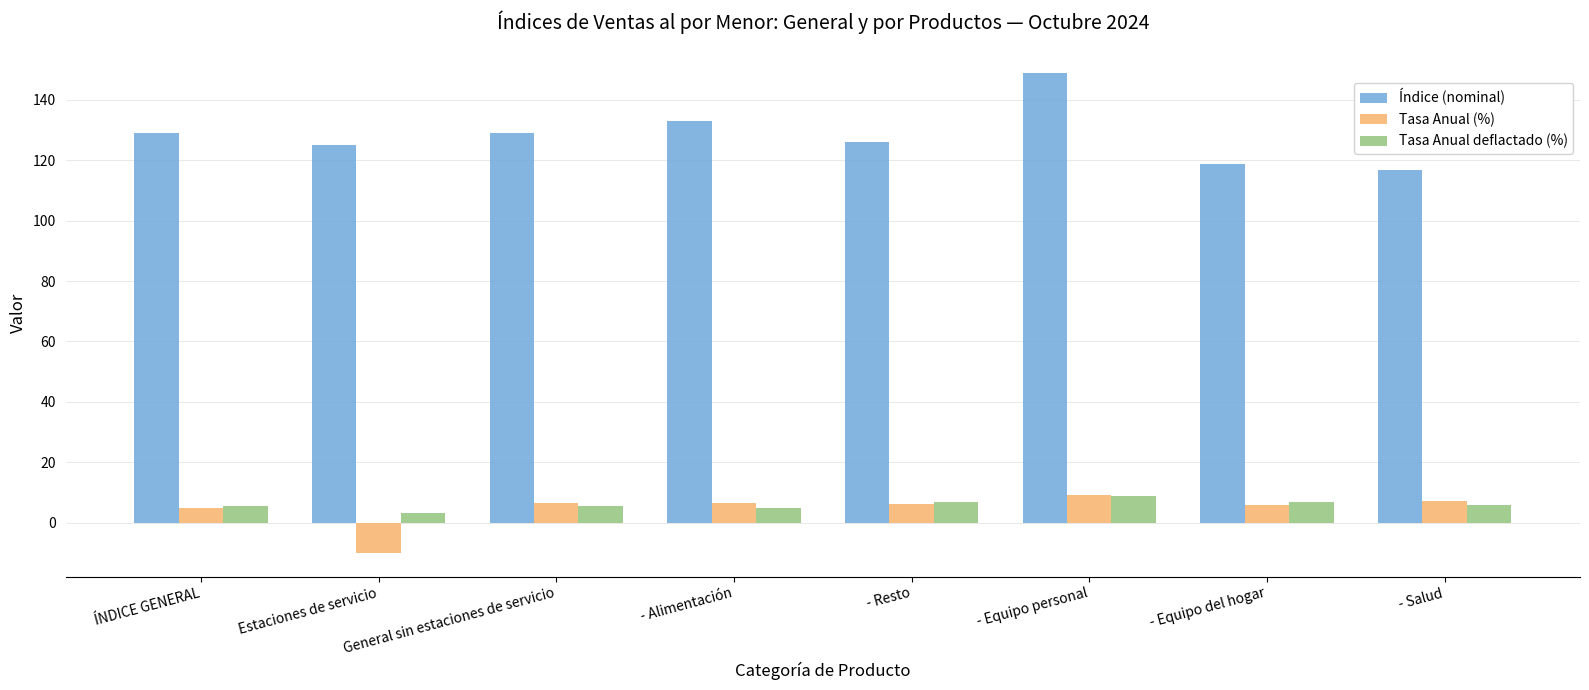

What is the difference between the second highest and minimum values in the Índice (nominal) series?

16.1